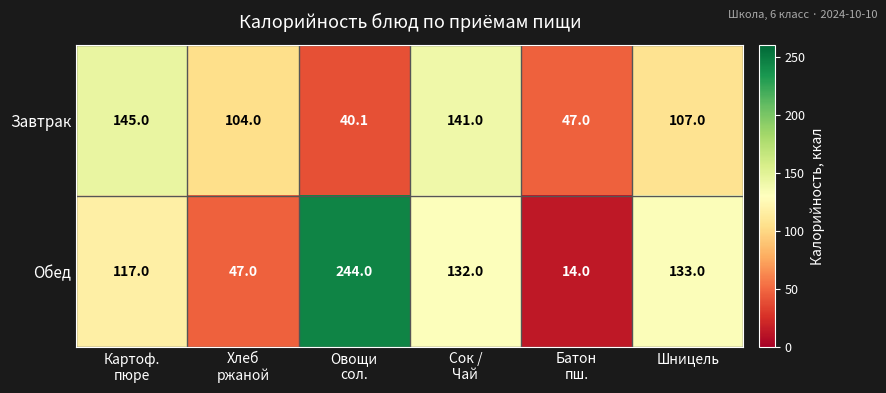

What is the difference between the maximum and second lowest values in the Завтрак series?

98.0